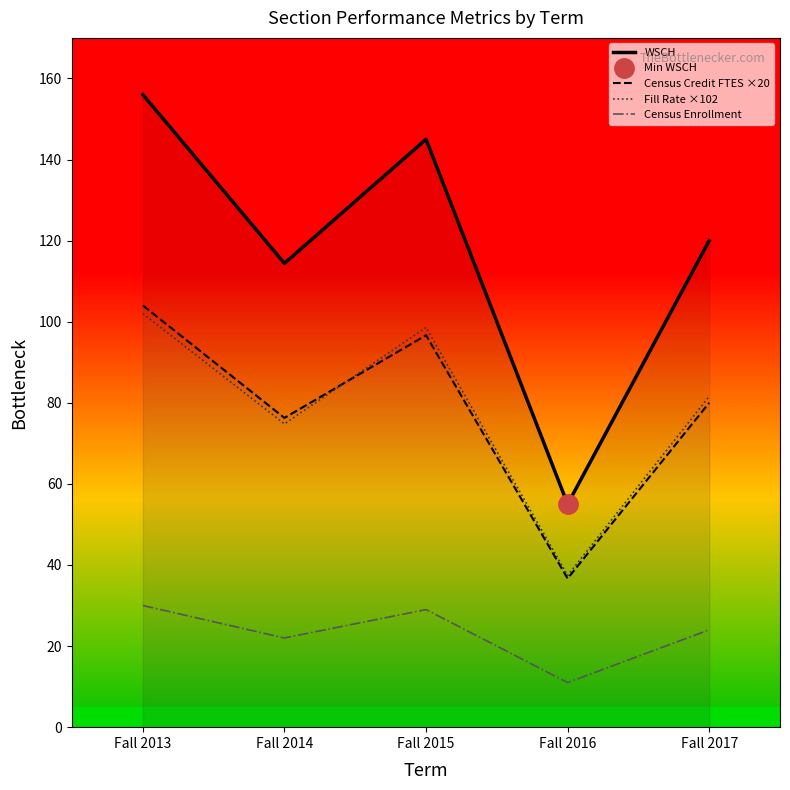

How many series are shown in this chart?

4